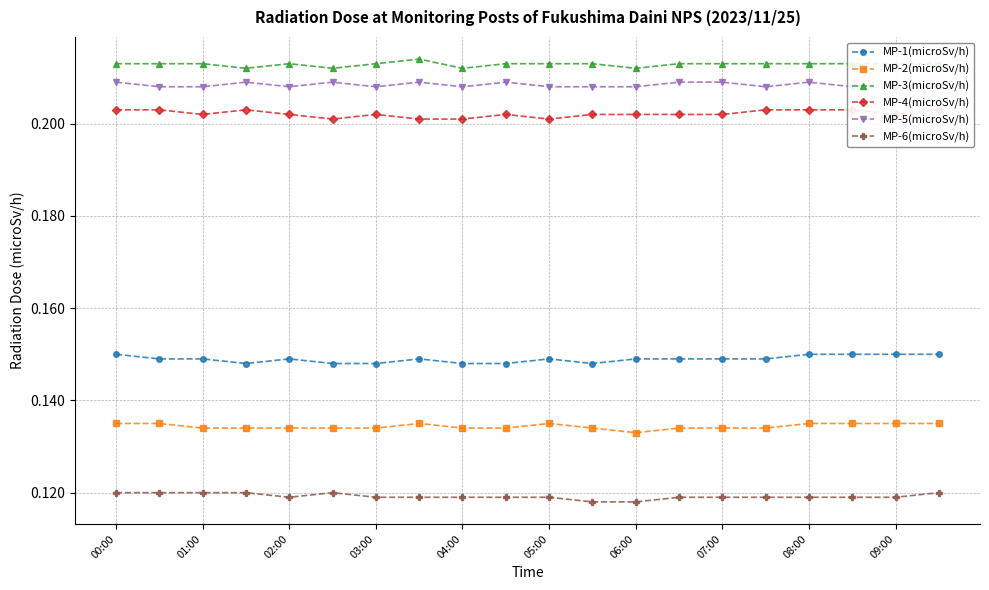

Which series has the largest total across all categories?

MP-3(microSv/h)